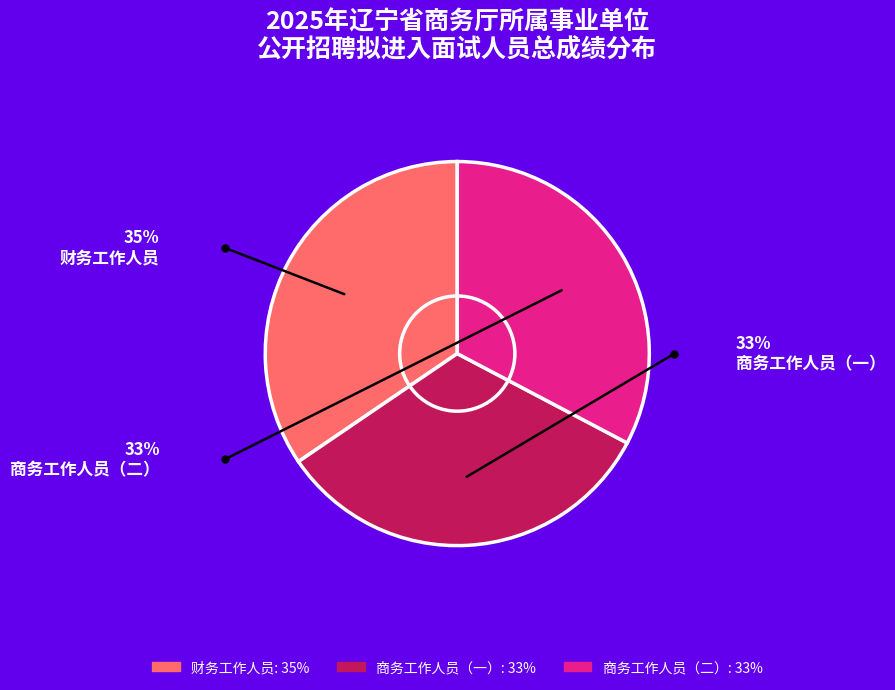

Is the sum of 商务工作人员（二） and 商务工作人员（一） greater than half?

Yes